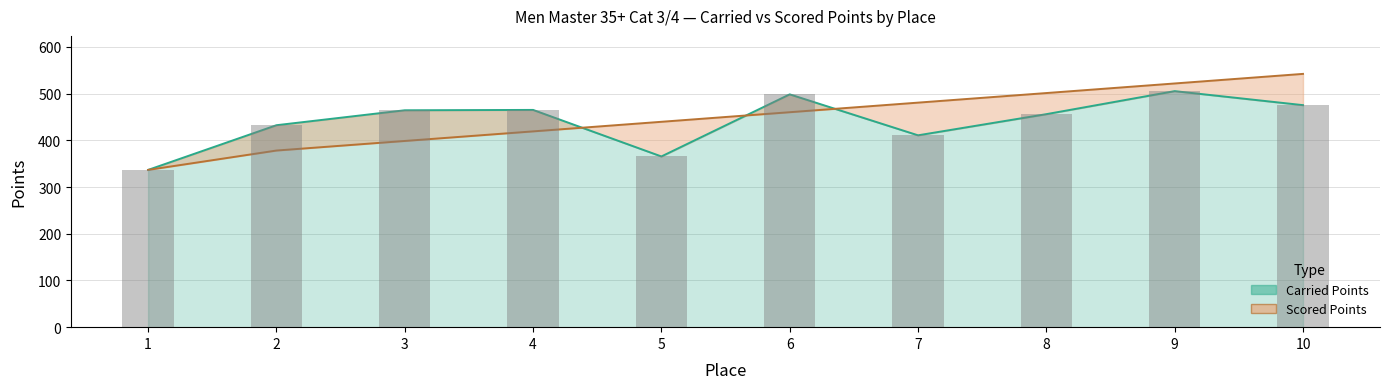

Is it true that Carried Points equals 550.7 at 7?

False